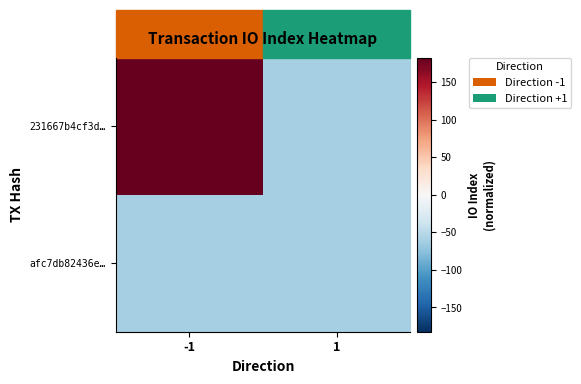

Reading left to right, what are all the values shown in this chart?

231667b4cf3d…: -1=182.2	1=-60.8
afc7db82436e…: -1=-60.8	1=-60.8